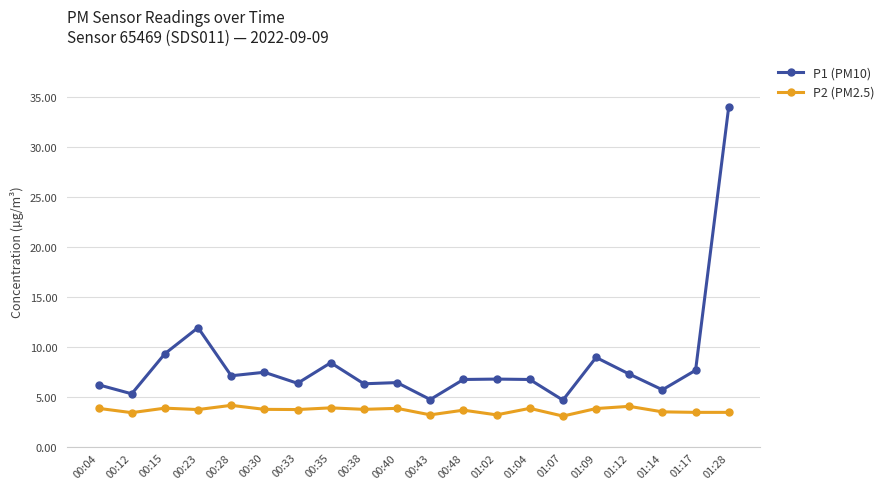

Which series has the largest range (max minus min)?

P1 (PM10)